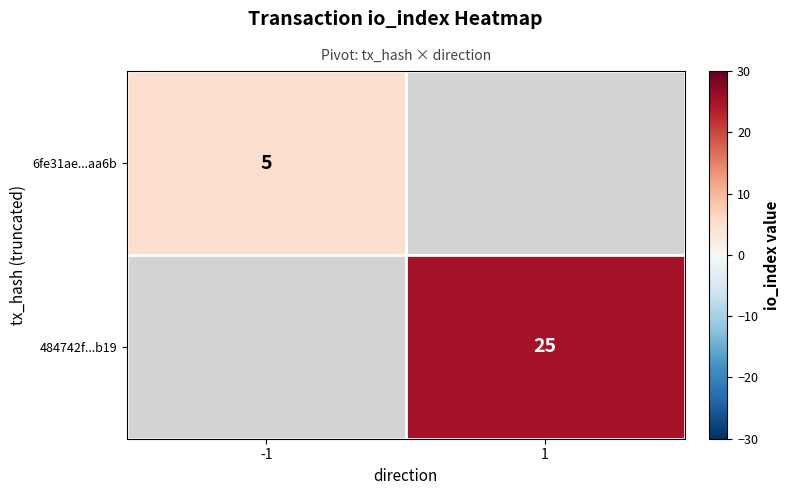

The 484742f...b19 series shows 25 at 1. True or false?

True